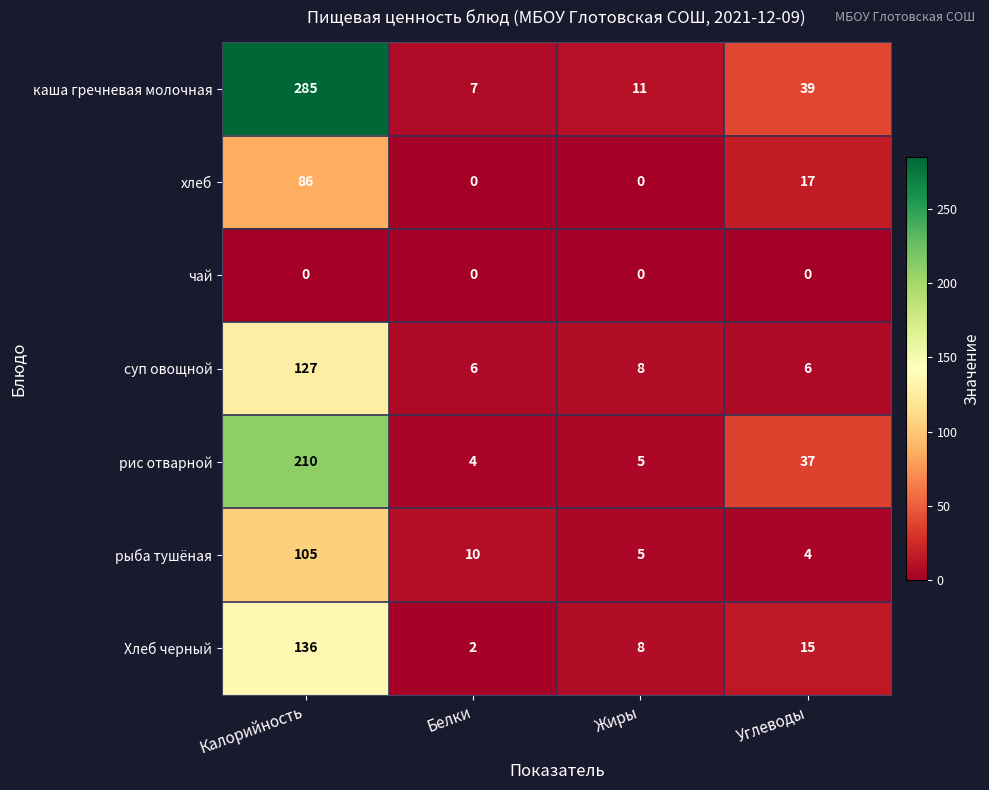

Reading left to right, transcribe all the data shown in this chart.

каша гречневая молочная: Калорийность=285	Белки=7	Жиры=11	Углеводы=39
хлеб: Калорийность=86	Белки=0	Жиры=0	Углеводы=17
чай: Калорийность=0	Белки=0	Жиры=0	Углеводы=0
суп овощной: Калорийность=127	Белки=6	Жиры=8	Углеводы=6
рис отварной: Калорийность=210	Белки=4	Жиры=5	Углеводы=37
рыба тушёная: Калорийность=105	Белки=10	Жиры=5	Углеводы=4
Хлеб черный: Калорийность=136	Белки=2	Жиры=8	Углеводы=15